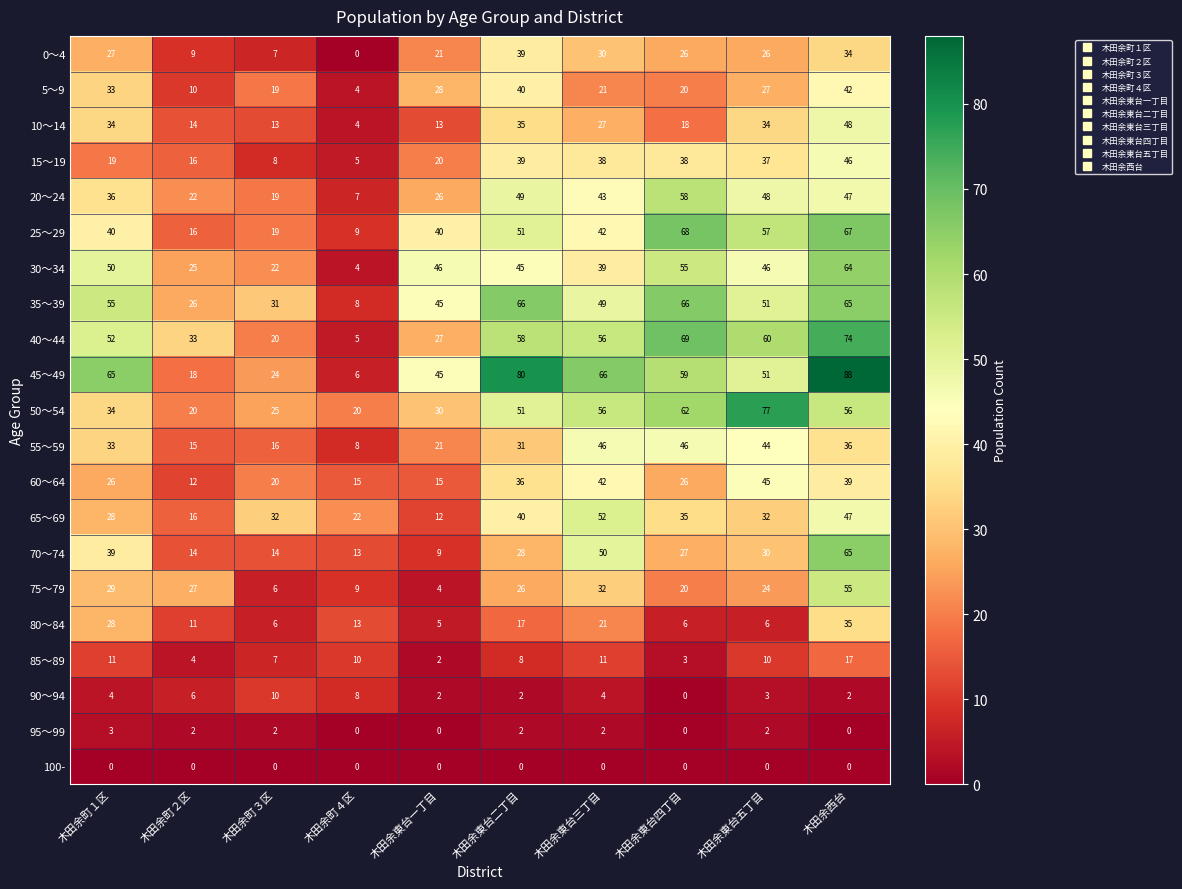

The value of 25～29 at 木田余西台 is 42. True or false?

False